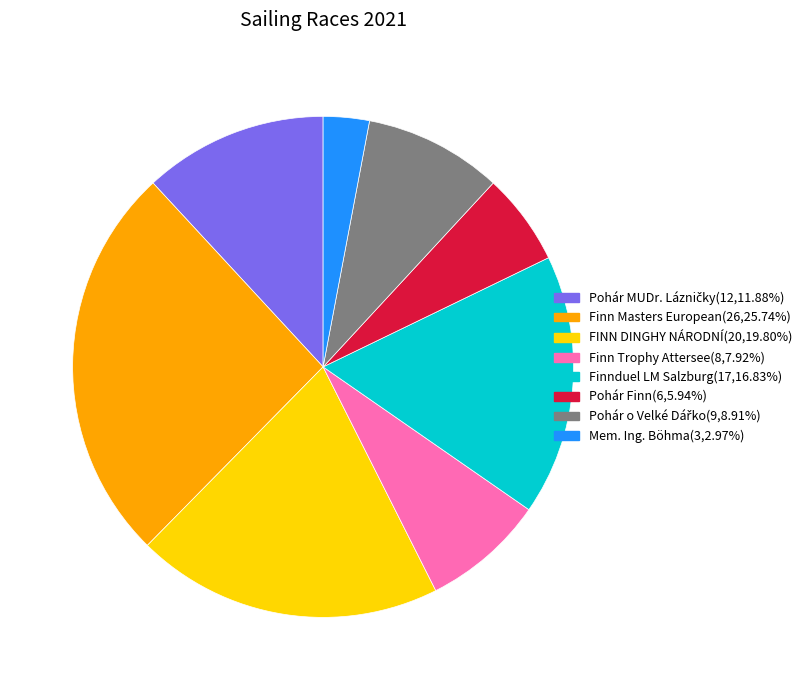

Does any single category account for the majority?

No